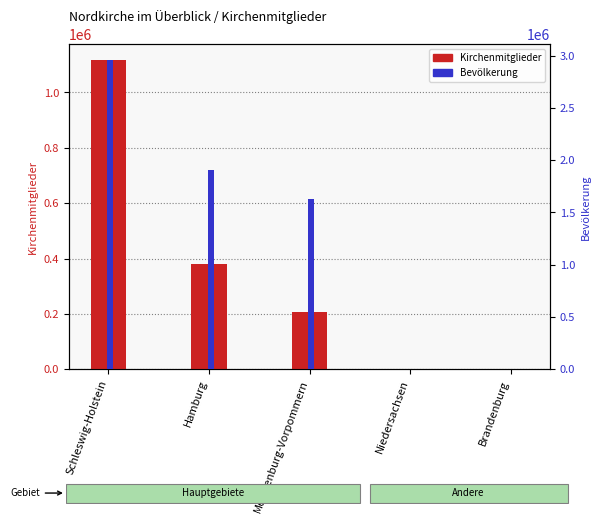

The value of Bevölkerung at Schleswig-Holstein is 4439007. True or false?

False